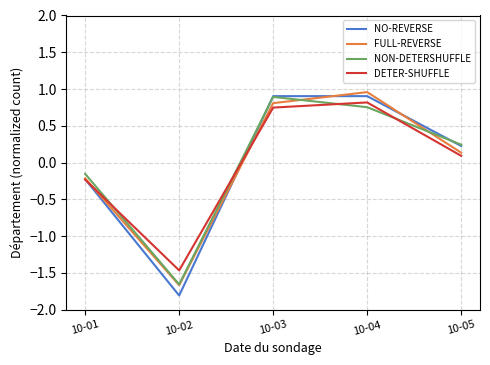

What value does the NO-REVERSE series have at 10-03?

0.9